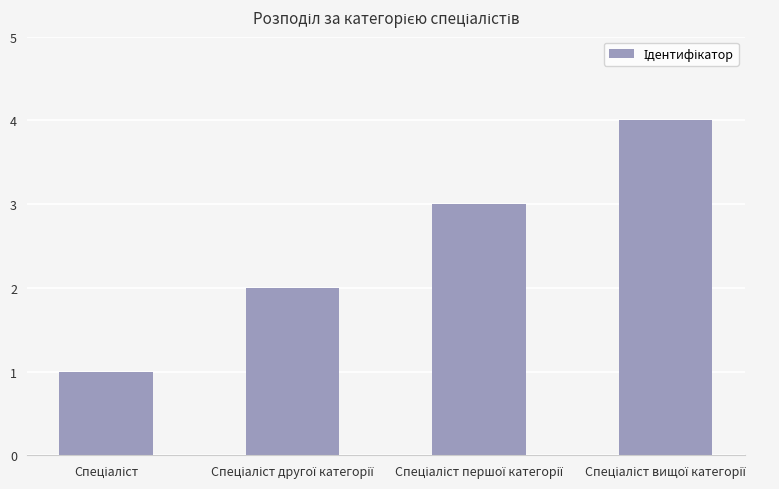

What is the maximum value shown in the chart?

4